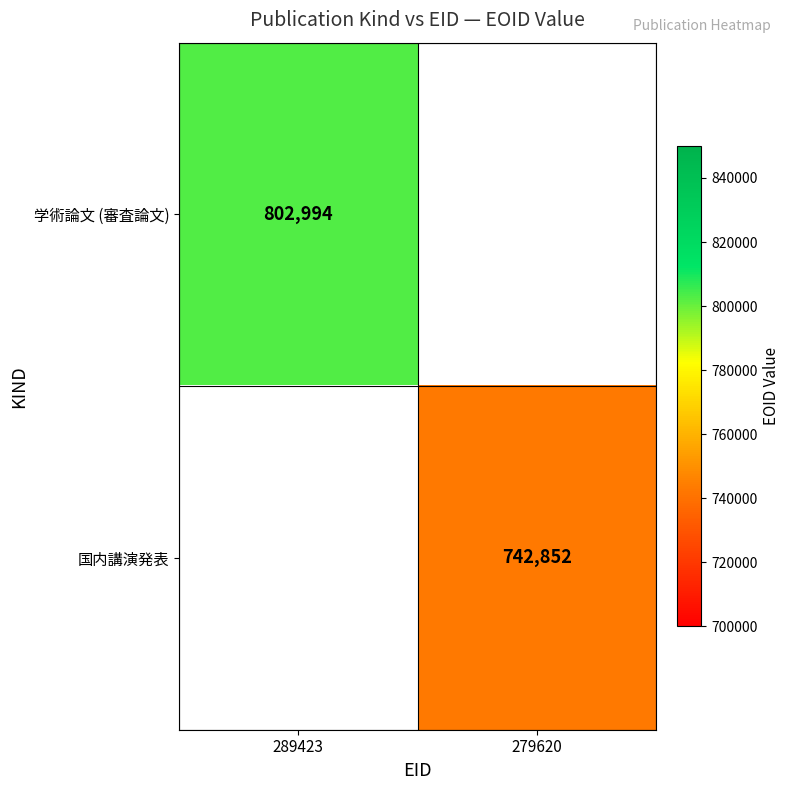

True or false: 国内講演発表 has a value of 742852 at 279620.

True